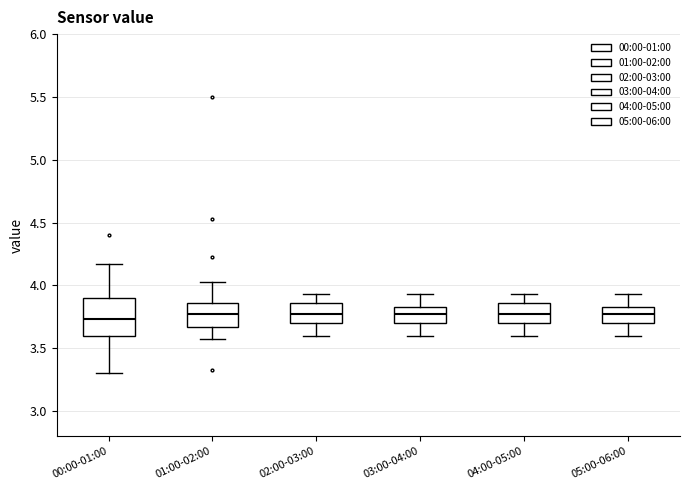

Reading left to right, read every box against the y-axis: the position of its median line, the range the box covers, and the ends of its whiskers. The values are not printed on the chart, so give them approximately, as read against the axis.

00:00-01:00: median 3.75, box 3.60 to 3.90, whiskers 3.30 to 4.15
01:00-02:00: median 3.75, box 3.65 to 3.85, whiskers 3.55 to 4.05
02:00-03:00: median 3.75, box 3.70 to 3.85, whiskers 3.60 to 3.95
03:00-04:00: median 3.75, box 3.70 to 3.85, whiskers 3.60 to 3.95
04:00-05:00: median 3.75, box 3.70 to 3.85, whiskers 3.60 to 3.95
05:00-06:00: median 3.75, box 3.70 to 3.85, whiskers 3.60 to 3.95